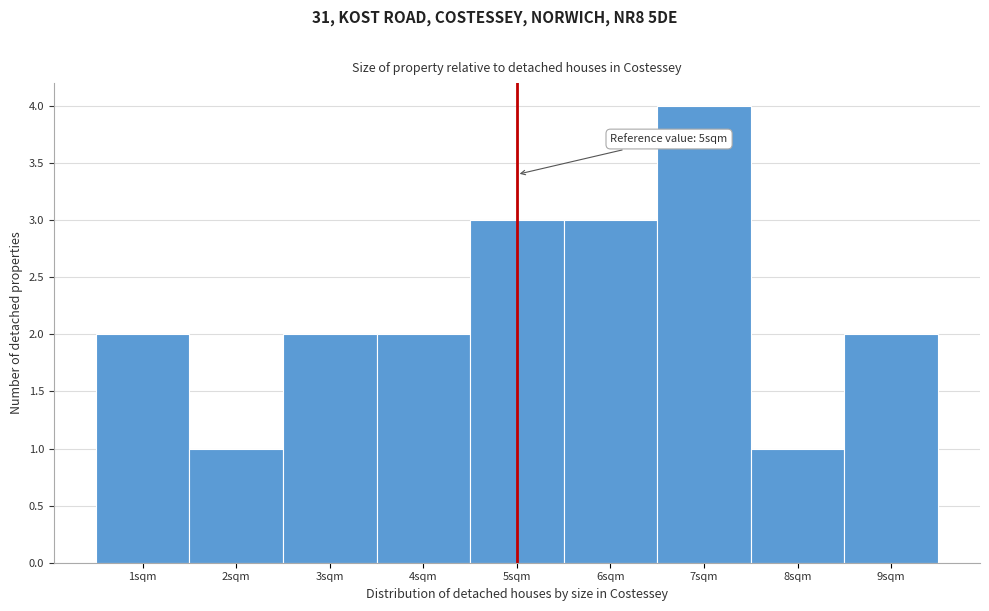

Over which range of the x-axis is the bar tallest?

6.5 to 7.5